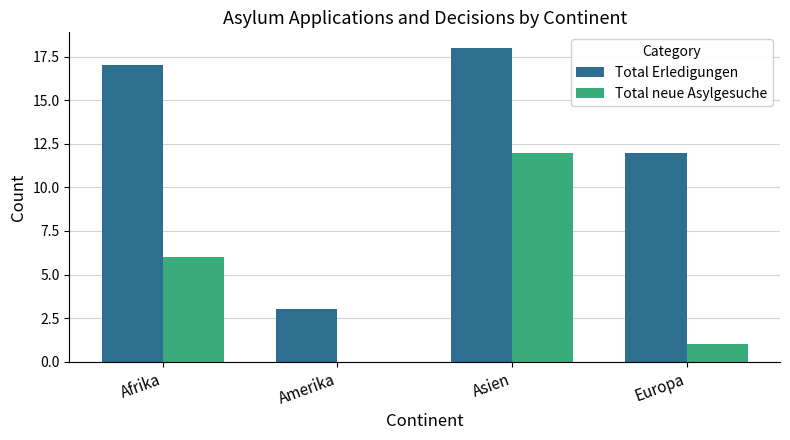

What value does the Total Erledigungen series have at Europa, to the nearest 5?

10